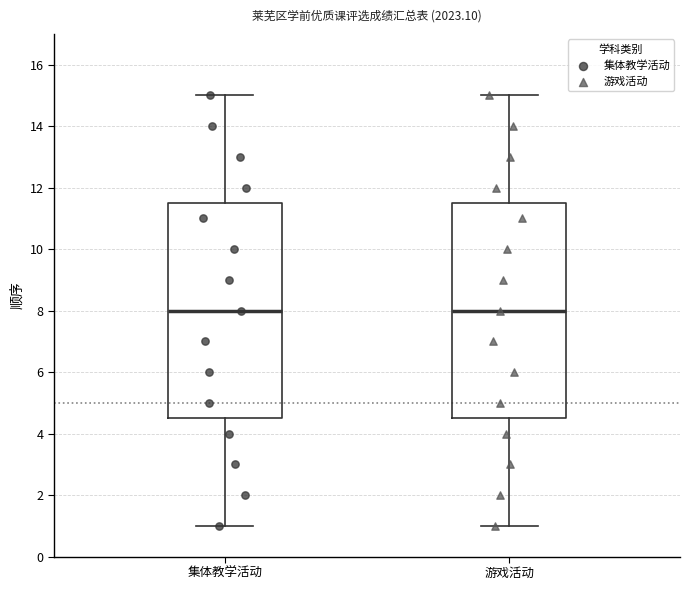

Where does the median line of the box for 游戏活动 sit on the y-axis? The values are not printed on the chart, so give them approximately, as read against the axis.

8.0